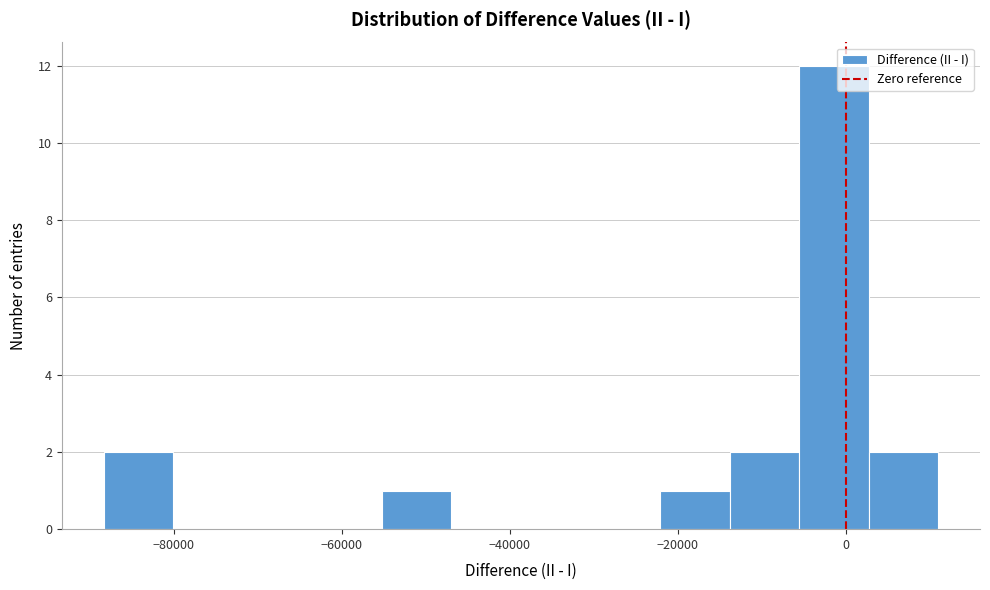

How tall is the bar that spans -56000 to -46000 on the x-axis? Neither the bar edges nor the heights are printed on the chart, so give them approximately, as read against the axes.

1